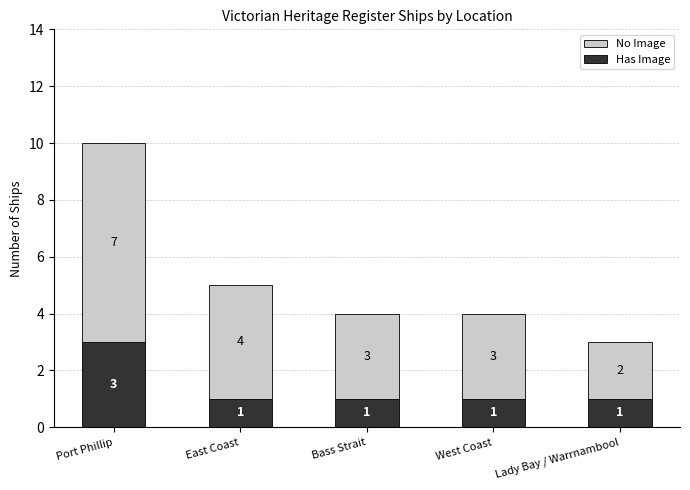

The value of Has Image at Lady Bay / Warrnambool is 1. True or false?

True